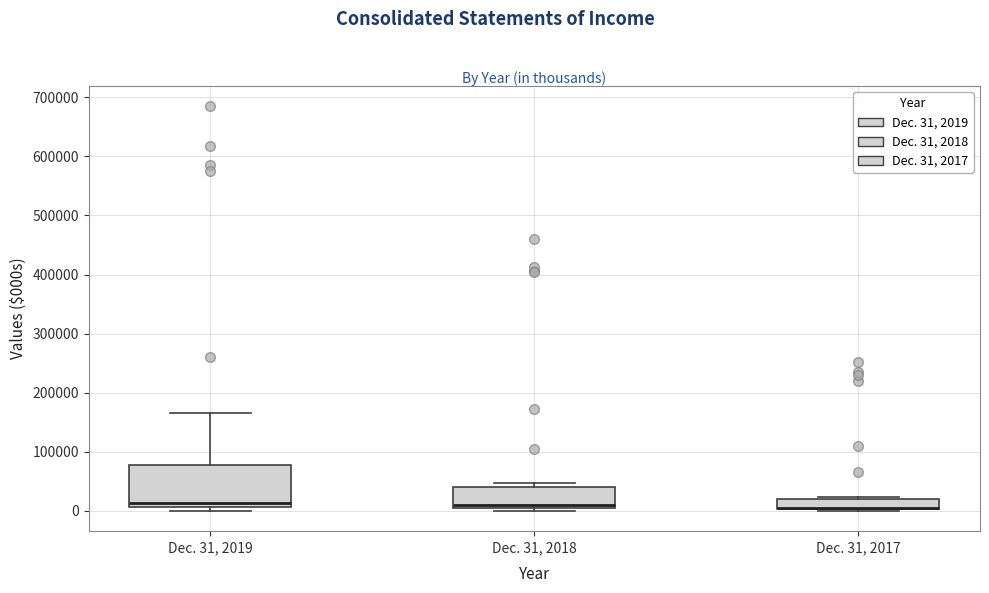

Reading left to right, transcribe this box plot: for each box, give where its median line is, the range the box spans, and where its two whiskers end, as read against the y-axis. The values are not printed on the chart, so give them approximately, as read against the axis.

Dec. 31, 2019: median 10000 (just above the box's lower edge), box 10000 to 80000, whiskers 0 to 170000
Dec. 31, 2018: median 10000 (just above the box's lower edge), box 10000 to 40000, whiskers 0 to 50000
Dec. 31, 2017: median 10000 (drawn on the box's lower edge), box 0 to 20000, whiskers 0 (just below the box's lower edge) to 20000